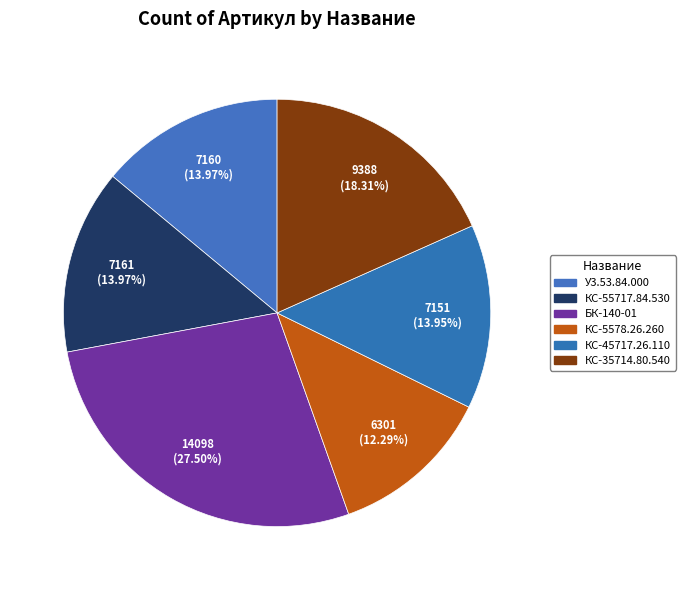

What is the largest slice in the pie chart?

Барабан кабельный БК-140-01